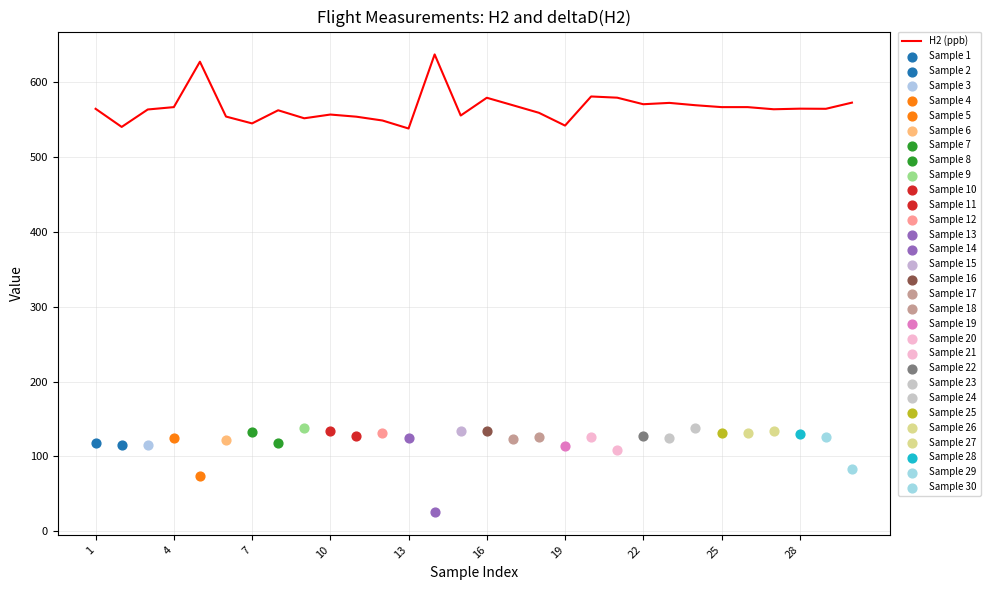

True or false: H2 (ppb) has a value of 926.5 at 22.

False